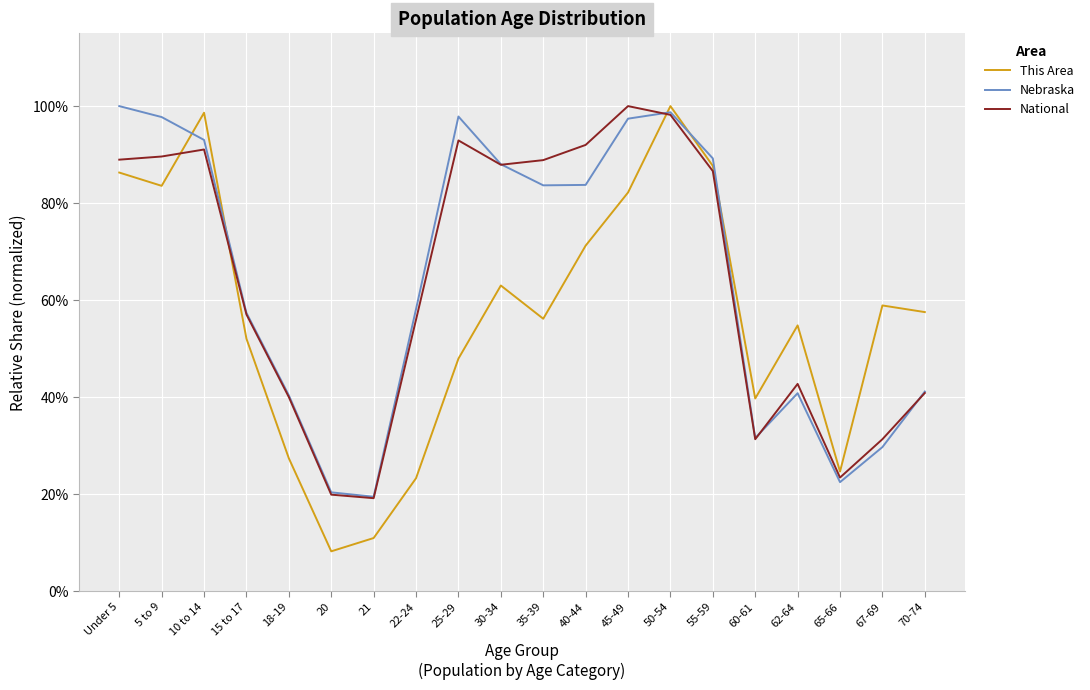

Does the chart have visible grid lines?

Yes